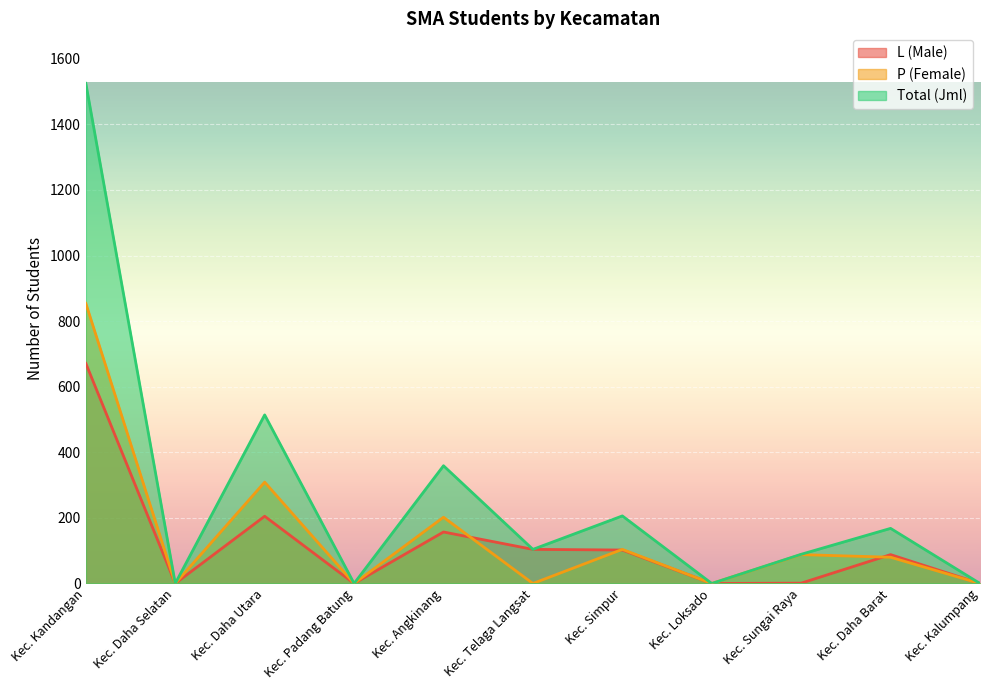

What is the value of the L (Male) point at the 10th from the left?

88